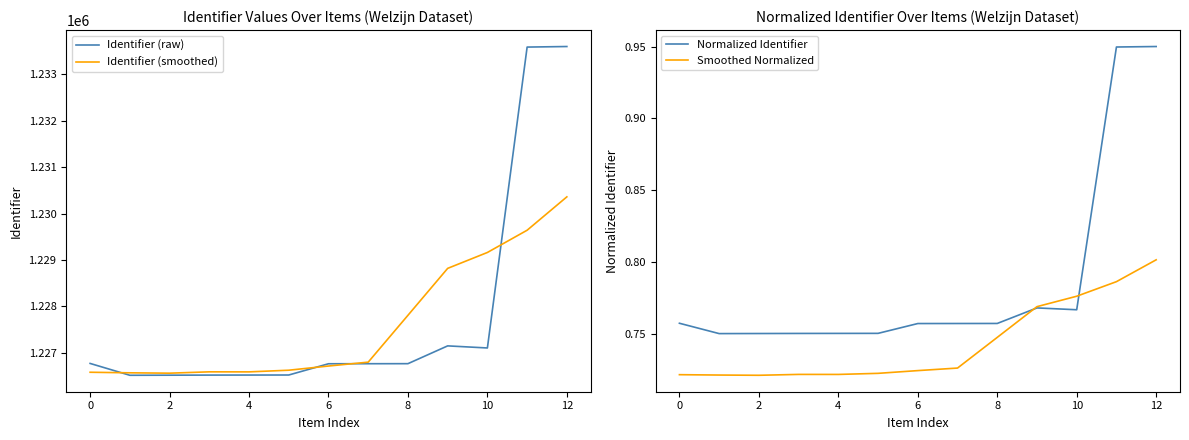

True or false: Smoothed Normalized and Identifier (smoothed) intersect in this chart.

False